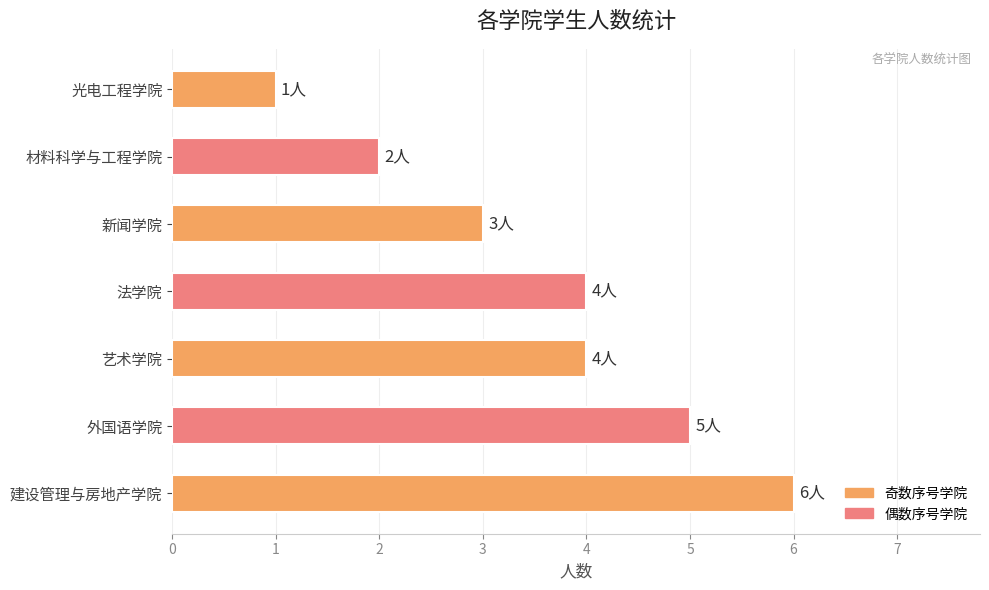

Count the number of categories in the chart.

7